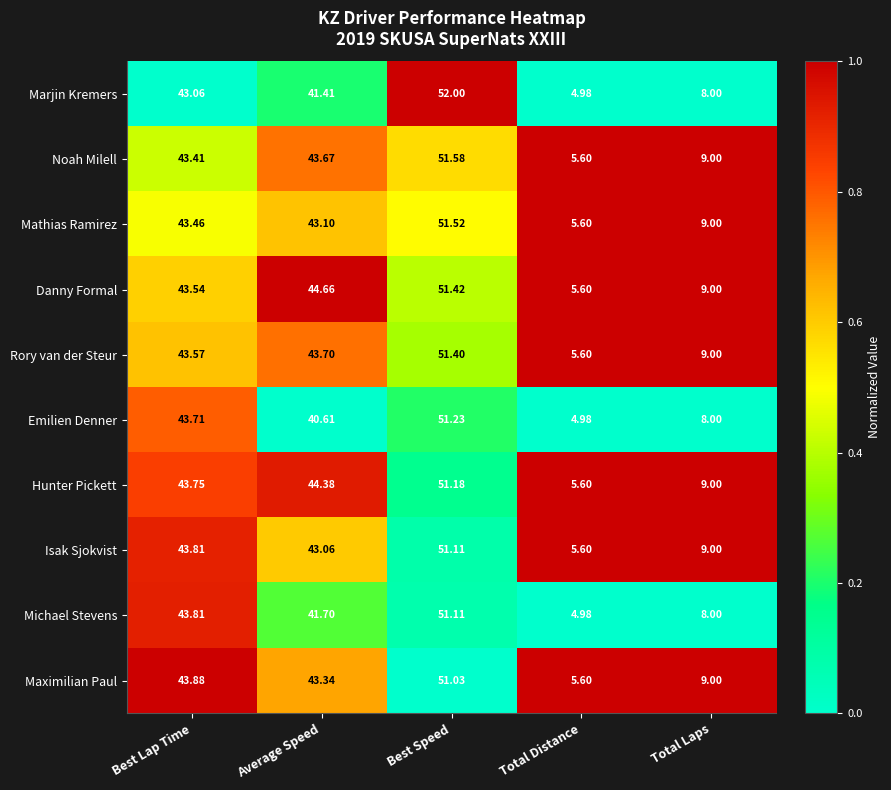

List the labels in order of Emilien Denner value, smallest first.

Total Distance, Total Laps, Average Speed, Best Lap Time, Best Speed